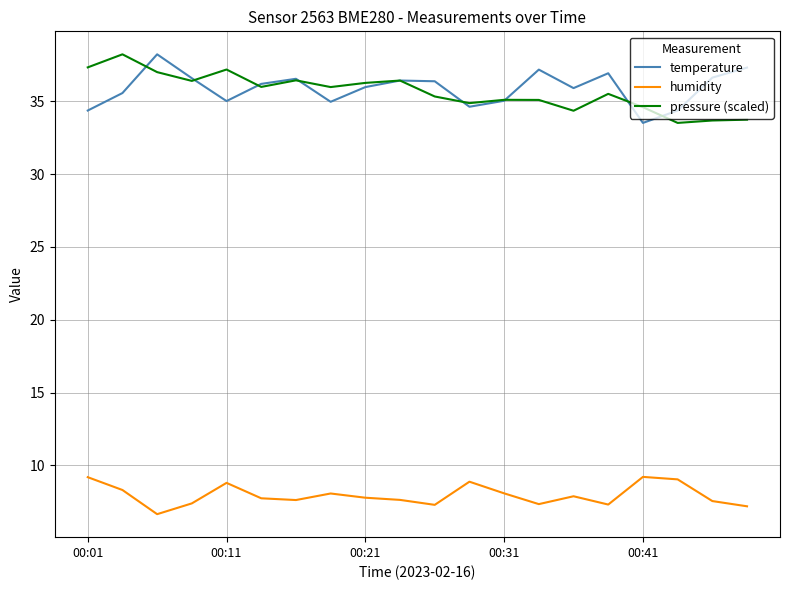

True or false: temperature and humidity cross at least once.

False